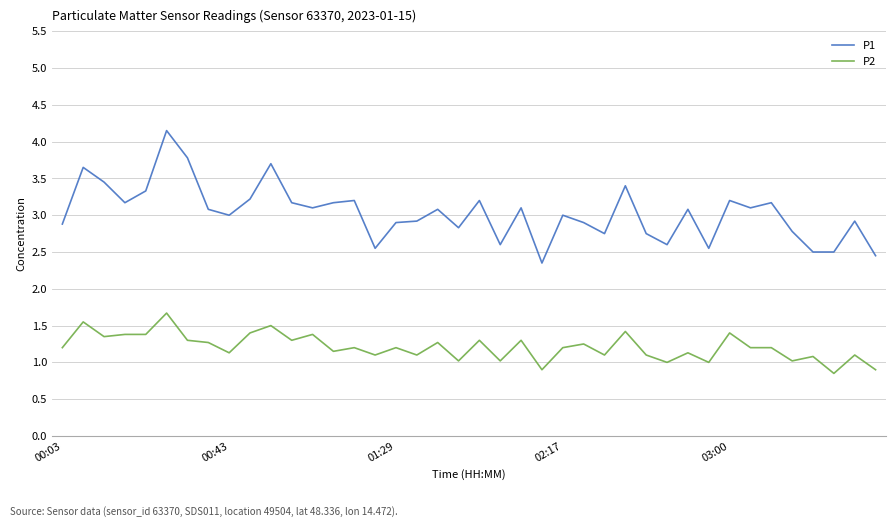

What is the difference between the maximum and minimum values in the P2 series?

0.8